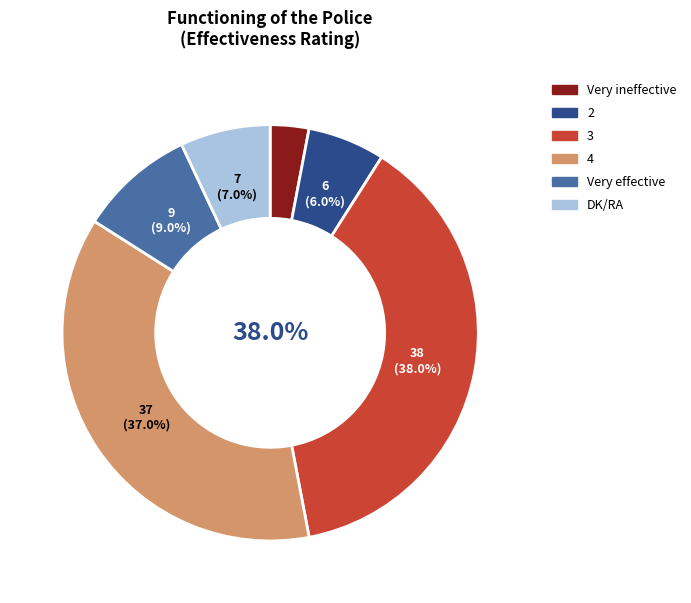

Is the sum of DK/RA and 4 greater than half?

No